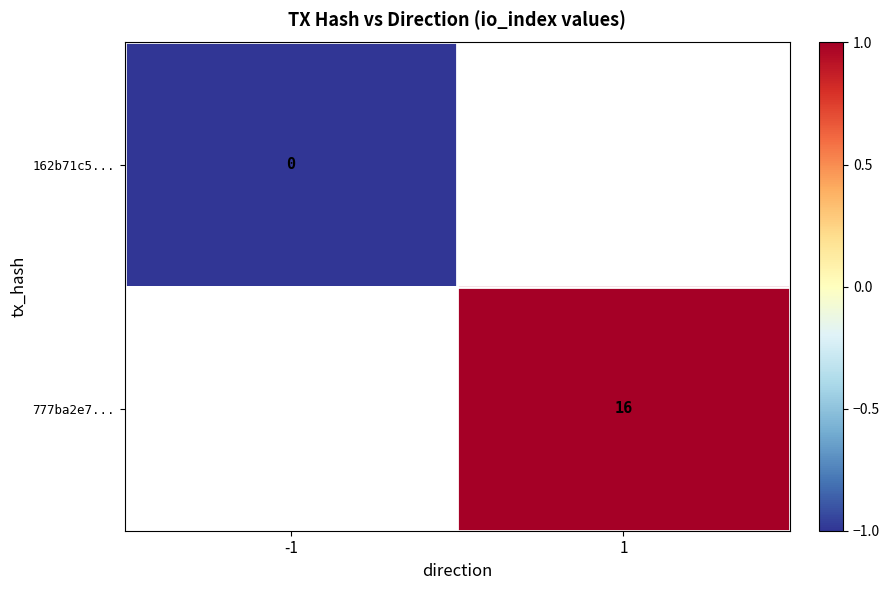

True or false: 777ba2e7... has a value of 23 at 1.

False